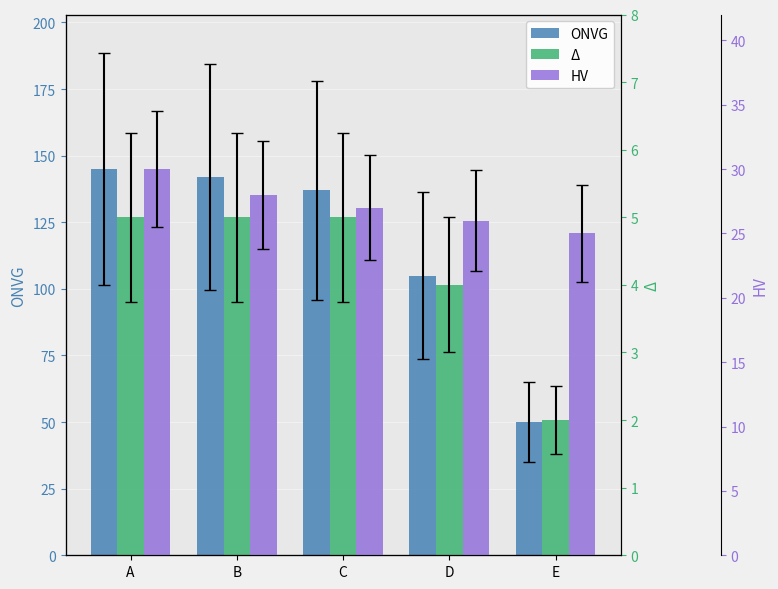

Reading right to left, list all the values displayed in this chart.

ONVG: 50	105	137	142	145
Δ: 2	4	5	5	5
HV: 25	26	27	28	30